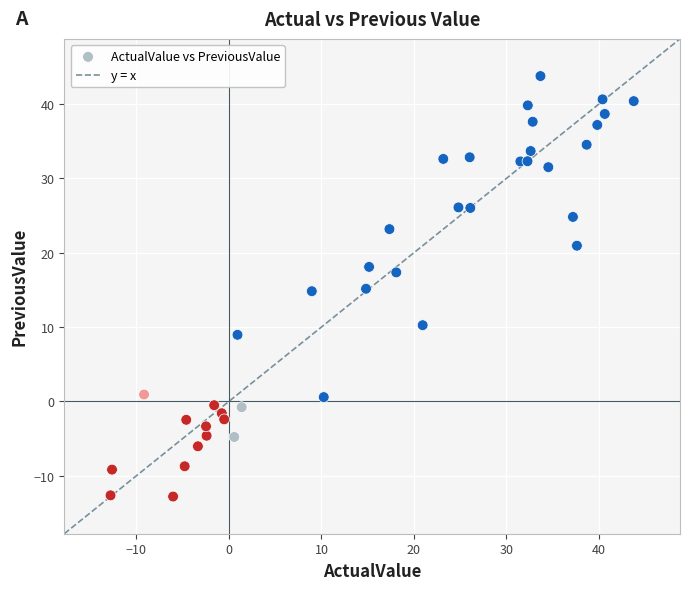

What is the range of X values (max minus min)?

56.5